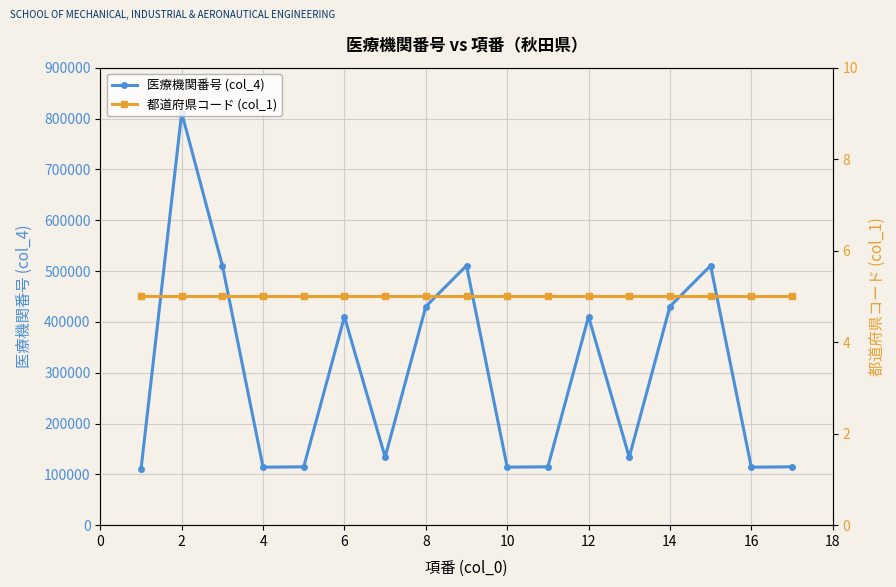

True or false: 医療機関番号 (col_4) has more than 0 interior local peaks.

True